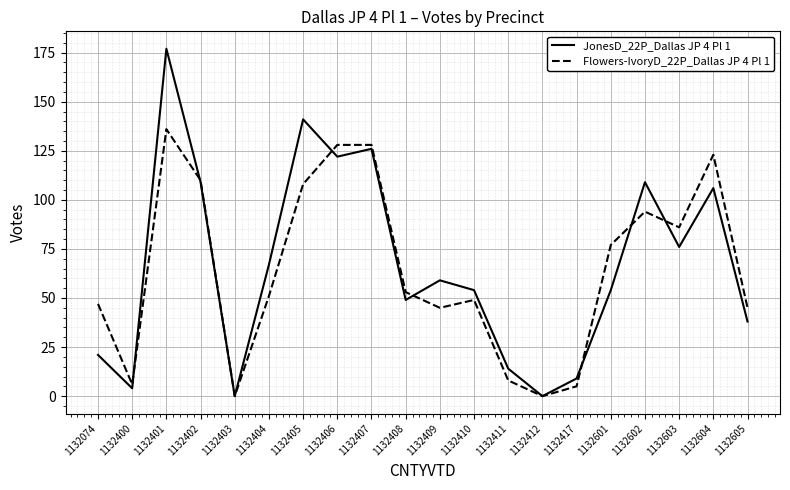

Is the value of Flowers-IvoryD_22P_Dallas JP 4 Pl 1 at 1132402 greater than the value of JonesD_22P_Dallas JP 4 Pl 1 at 1132603?

Yes